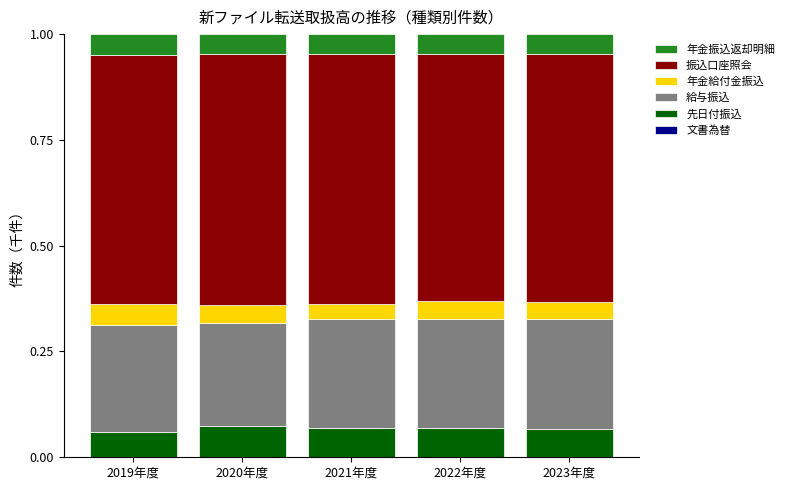

The 文書為替 series shows 0.0 at 2021年度. True or false?

True